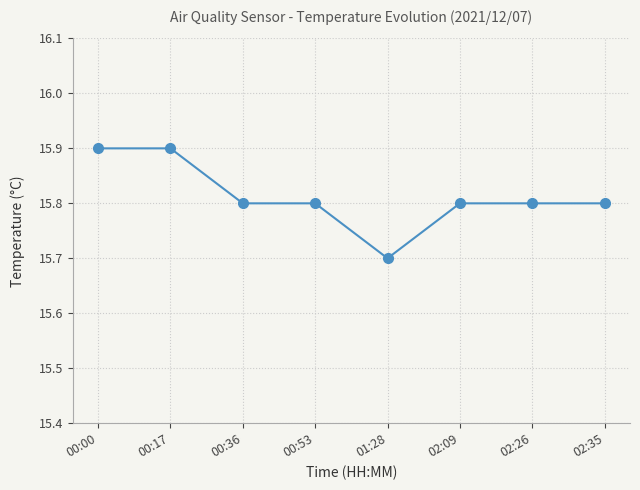

What is the difference between the second highest and second lowest values?

0.1